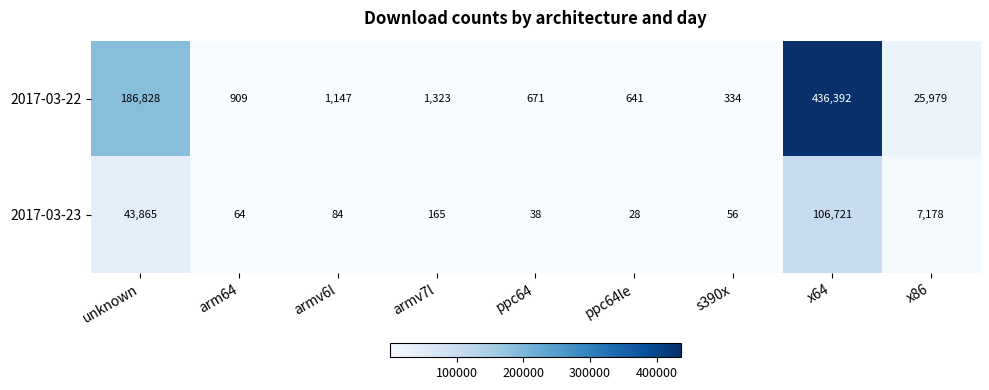

At which label does 2017-03-23 first exceed 84?

unknown